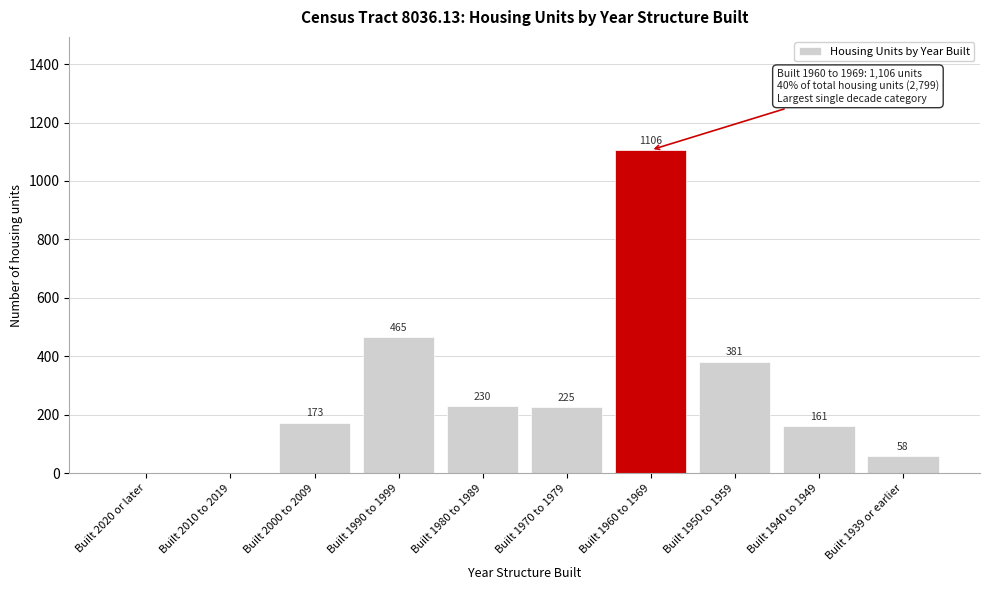

Is it true that the value at Built 1980 to 1989 is 230?

True